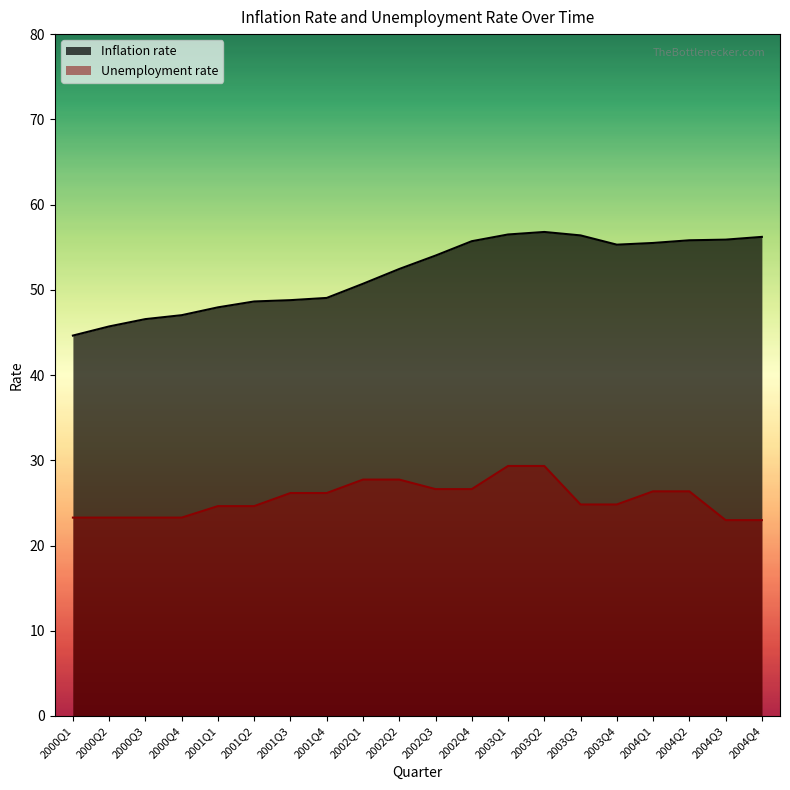

Which category has the highest value in the Unemployment rate series?

2003Q1